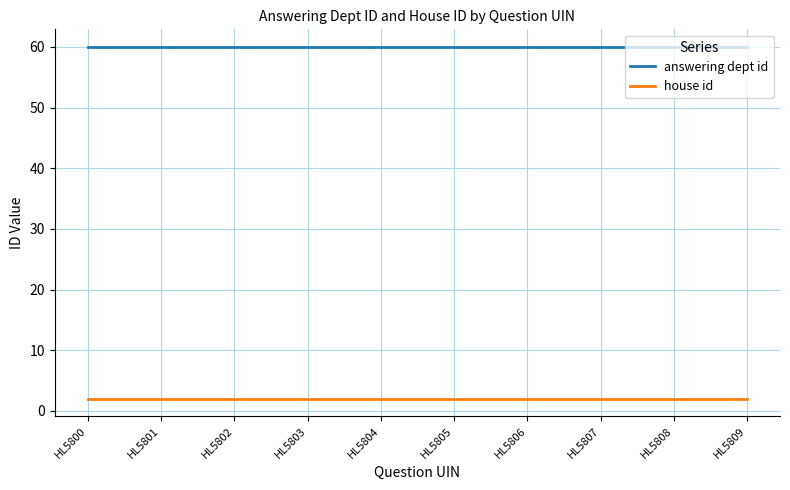

Is it true that answering dept id equals 60 at HL5804?

True